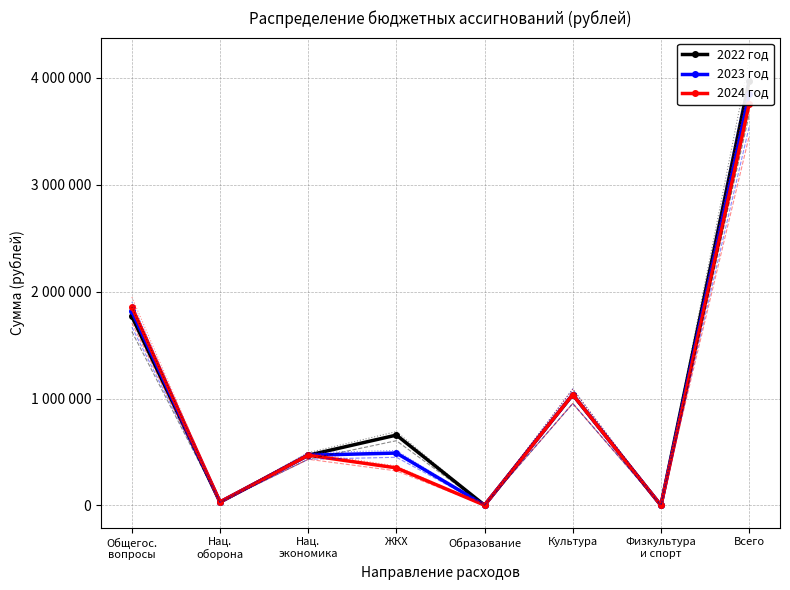

At Общегос.
вопросы, list the series in order from largest to smallest.

2024 год, 2023 год, 2022 год